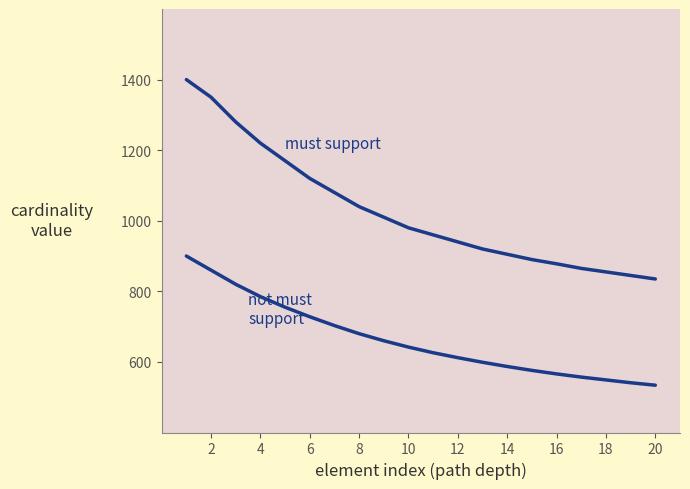

How many lines are shown in the chart?

2